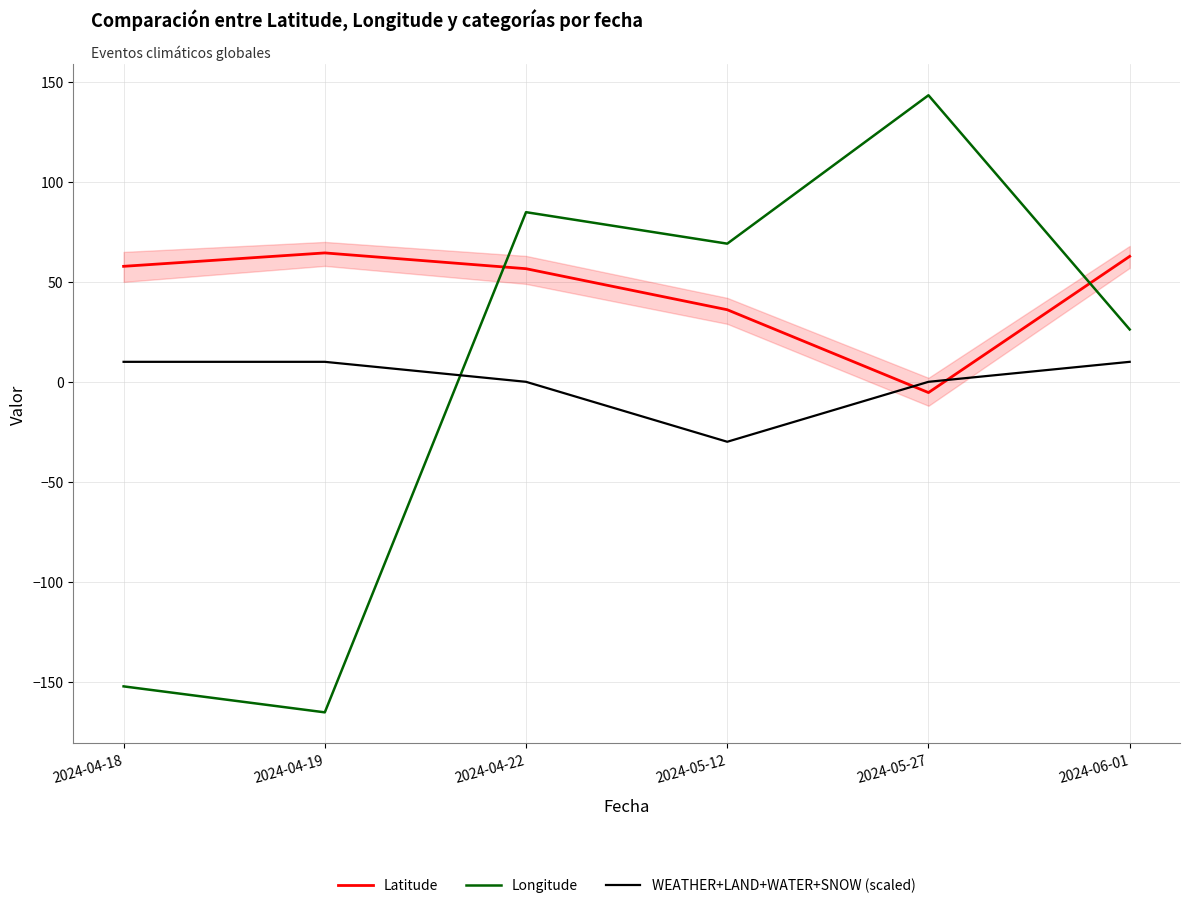

Rank the series at 2024-04-18 from lowest to highest value.

Longitude, WEATHER+LAND+WATER+SNOW (scaled), Latitude